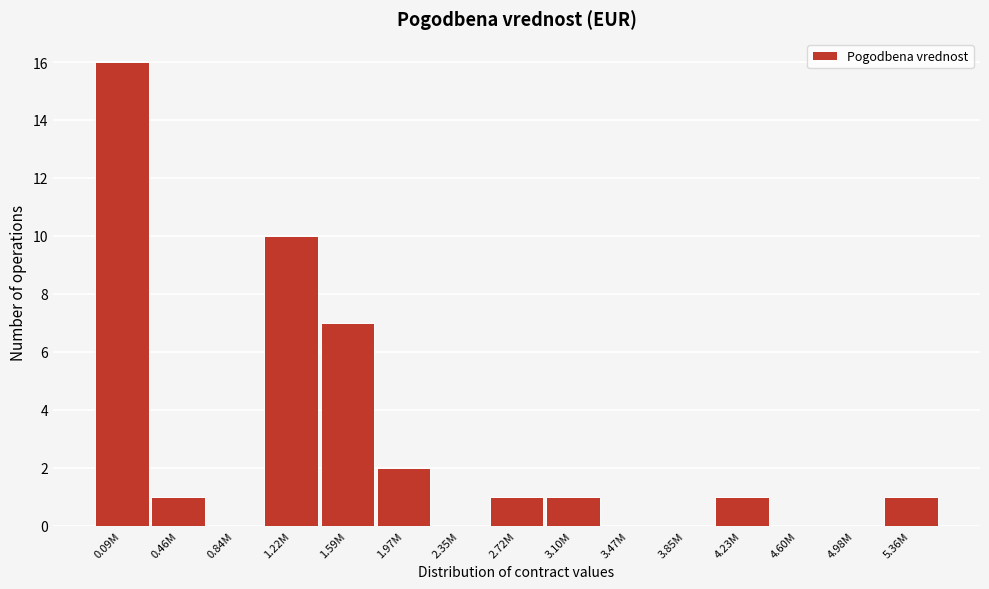

Reading right to left, transcribe all the data shown in this chart.

5.36M=1	4.98M=0	4.60M=0	4.23M=1	3.85M=0	3.47M=0	3.10M=1	2.72M=1	2.35M=0	1.97M=2	1.59M=7	1.22M=10	0.84M=0	0.46M=1	0.09M=16